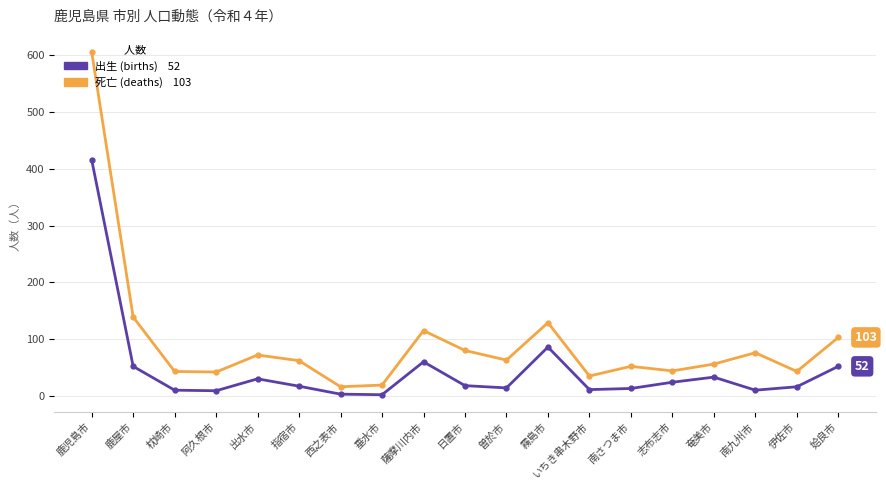

What is the label of the 1st point from the left?

鹿児島市